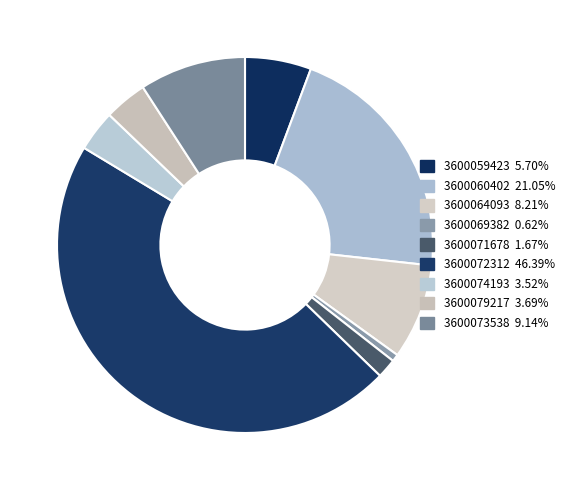

How many segments does this pie chart have?

9